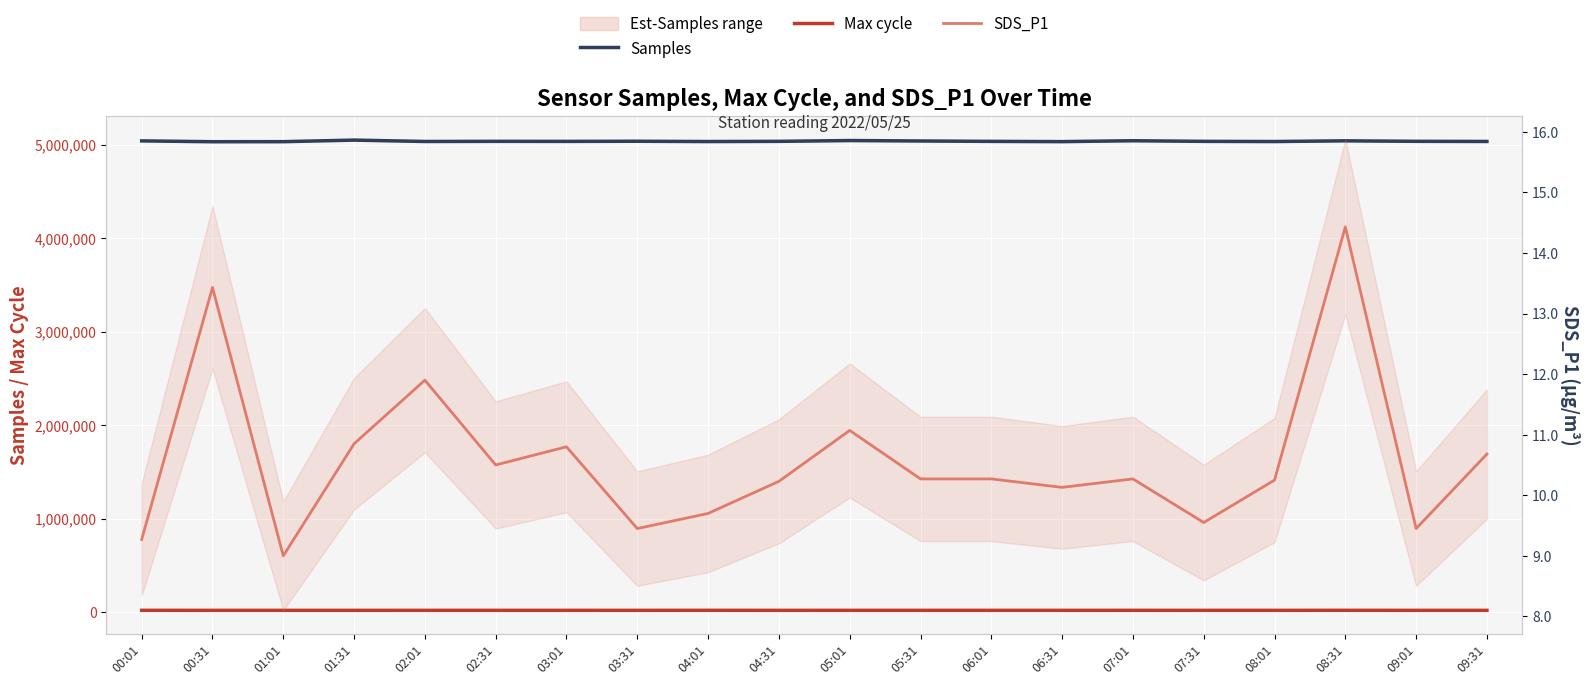

Reading right to left, extract all data points from this chart.

Samples: 5034099.0	5035391.0	5040731.0	5033355.0	5035001.0	5041665.0	5032275.0	5034890.0	5039090.0	5043790.0	5035156.0	5033123.0	5036219.0	5034675.0	5035312.0	5033848.0	5048475.0	5031842.0	5031201.0	5040023.0
Max cycle: 20045.0	20096.0	20513.0	20028.0	20041.0	20264.0	20106.0	20032.0	20029.0	20017.0	20112.0	20399.0	20135.0	20024.0	20025.0	20056.0	20113.0	20100.0	20056.0	20473.0
SDS_P1: 10.7	9.4	14.4	10.2	9.6	10.3	10.1	10.3	10.3	11.1	10.2	9.7	9.4	10.8	10.5	11.9	10.8	9.0	13.4	9.3